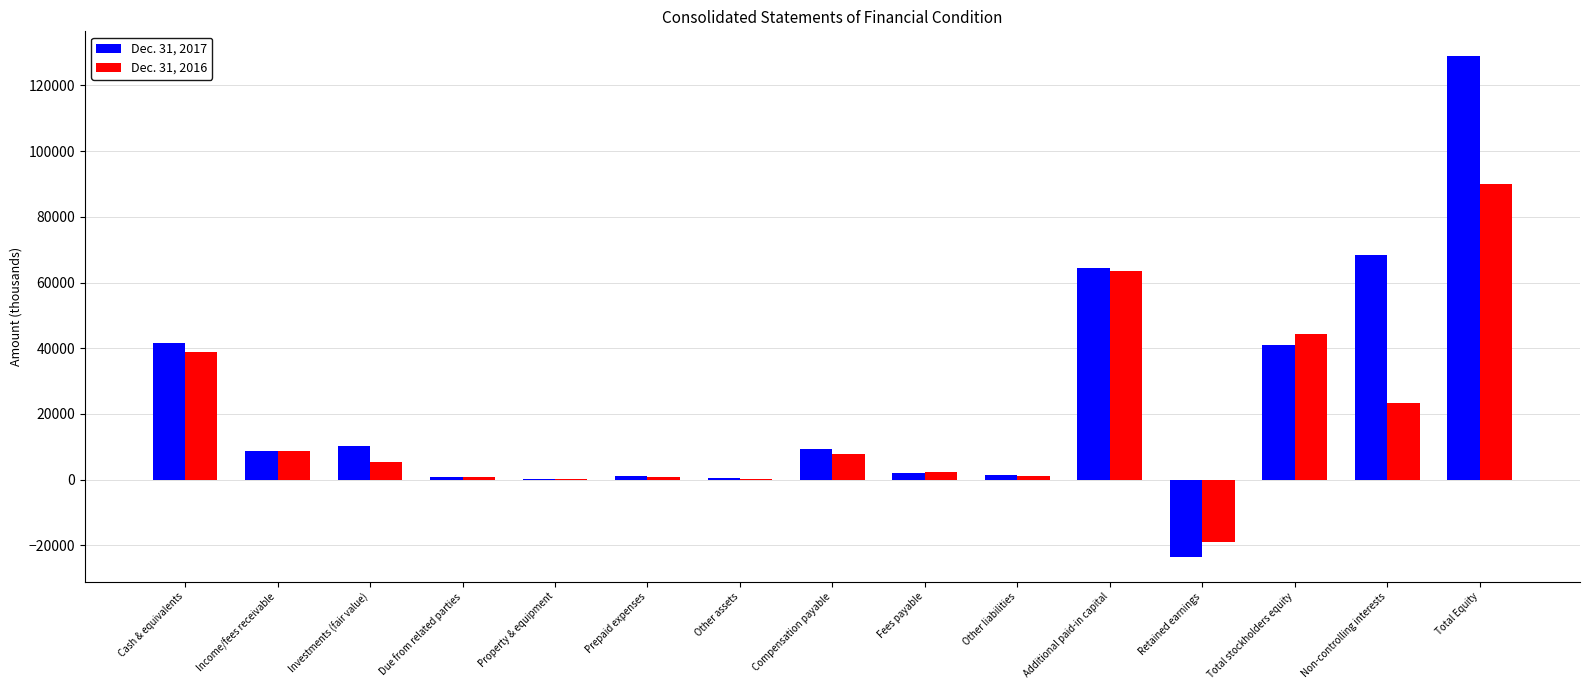

What is the greatest value displayed?

128822